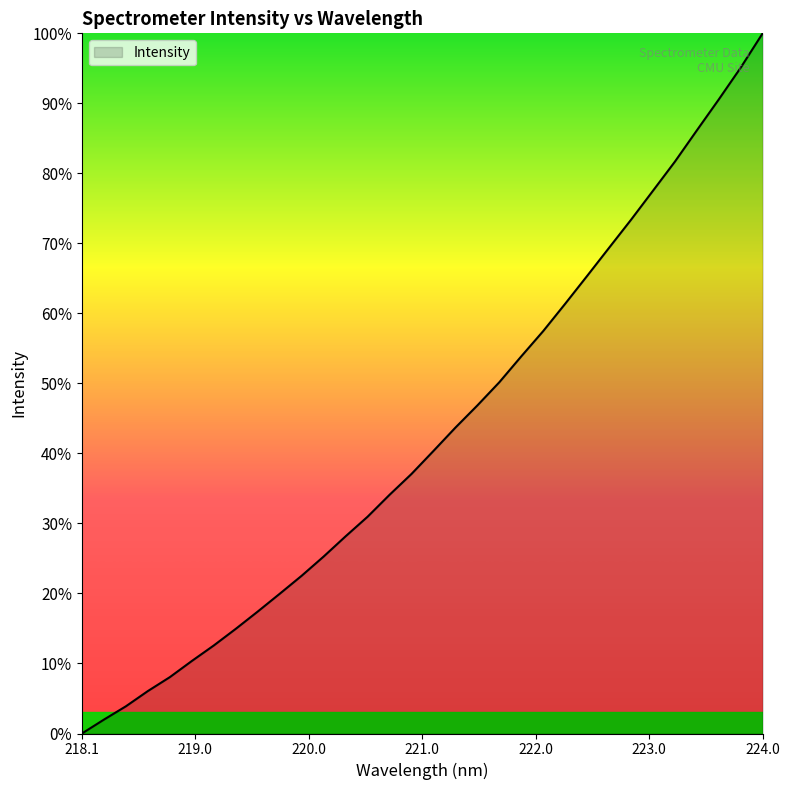

Count the number of data series in this chart.

1